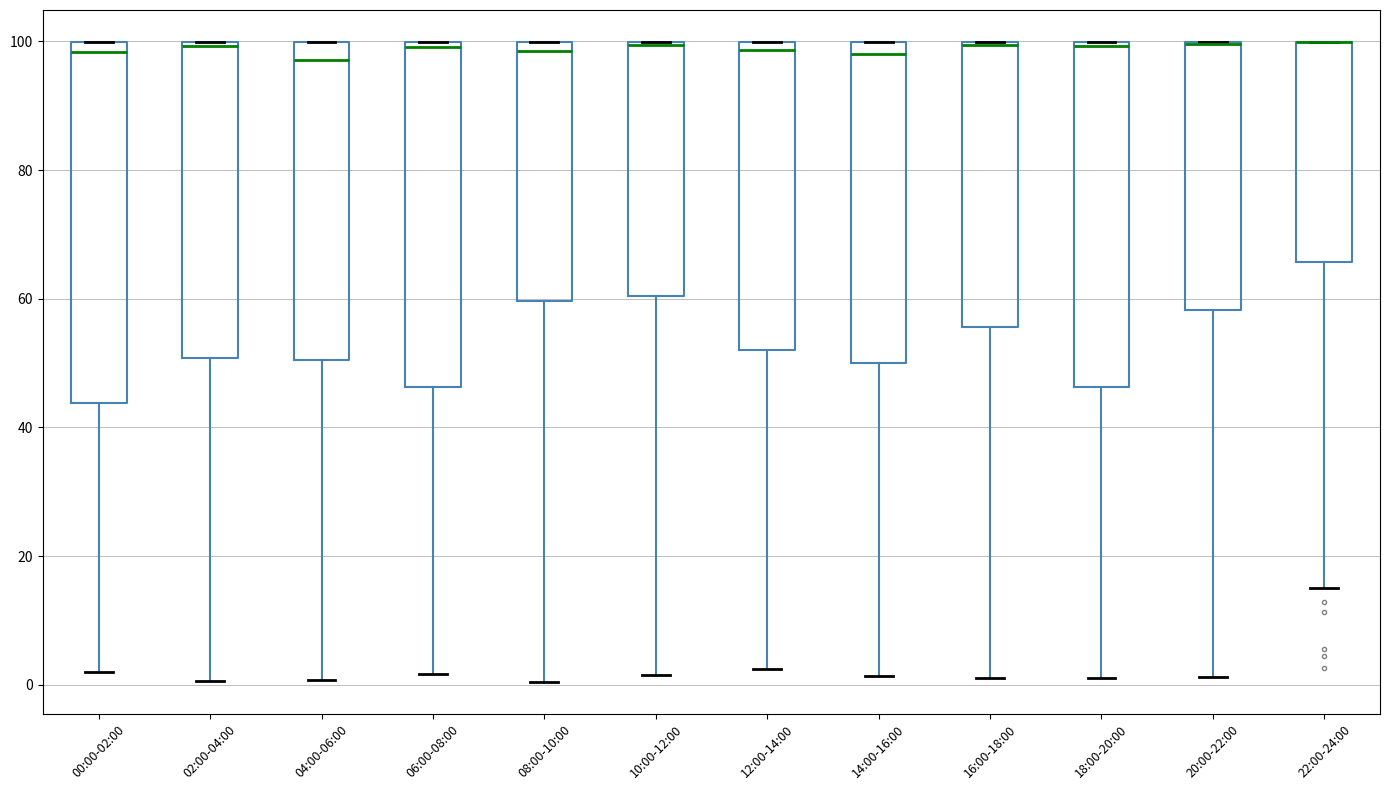

Reading left to right, transcribe this box plot: for each box, give where its median line is, the range the box spans, and where its two whiskers end, as read against the y-axis. The values are not printed on the chart, so give them approximately, as read against the axis.

00:00-02:00: median 98, box 44 to 100, whiskers 2 to 100
02:00-04:00: median 100 (just below the box's upper edge), box 50 to 100, whiskers 0 to 100
04:00-06:00: median 98, box 50 to 100, whiskers 0 to 100
06:00-08:00: median 100 (just below the box's upper edge), box 46 to 100, whiskers 2 to 100
08:00-10:00: median 98, box 60 to 100, whiskers 0 to 100
10:00-12:00: median 100, box 60 to 100, whiskers 2 to 100
12:00-14:00: median 98, box 52 to 100, whiskers 2 to 100
14:00-16:00: median 98, box 50 to 100, whiskers 2 to 100
16:00-18:00: median 100, box 56 to 100, whiskers 2 to 100
18:00-20:00: median 100 (just below the box's upper edge), box 46 to 100, whiskers 2 to 100
20:00-22:00: median 100 (drawn on the box's upper edge), box 58 to 100, whiskers 2 to 100
22:00-24:00: median 100 (drawn on the box's upper edge), box 66 to 100, whiskers 16 to 100